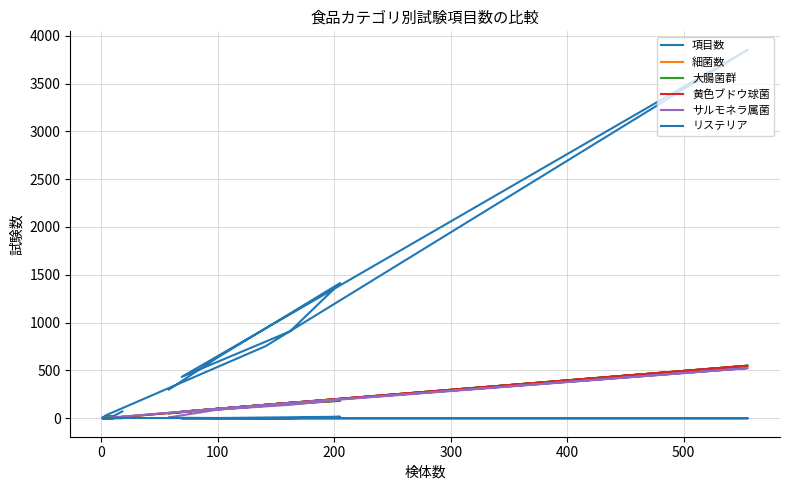

What is the label of the 5th point from the left?

300